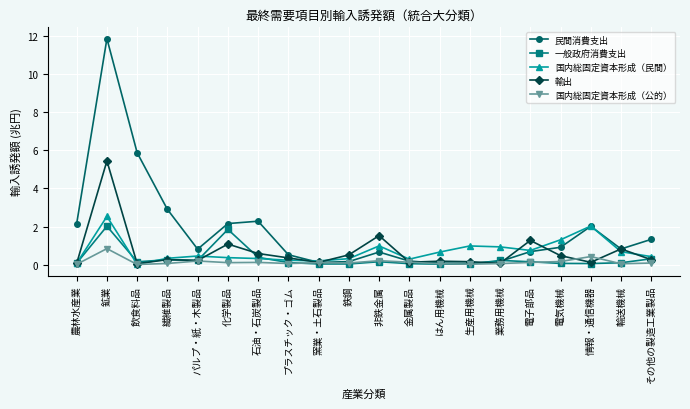

How many lines are shown in the chart?

5